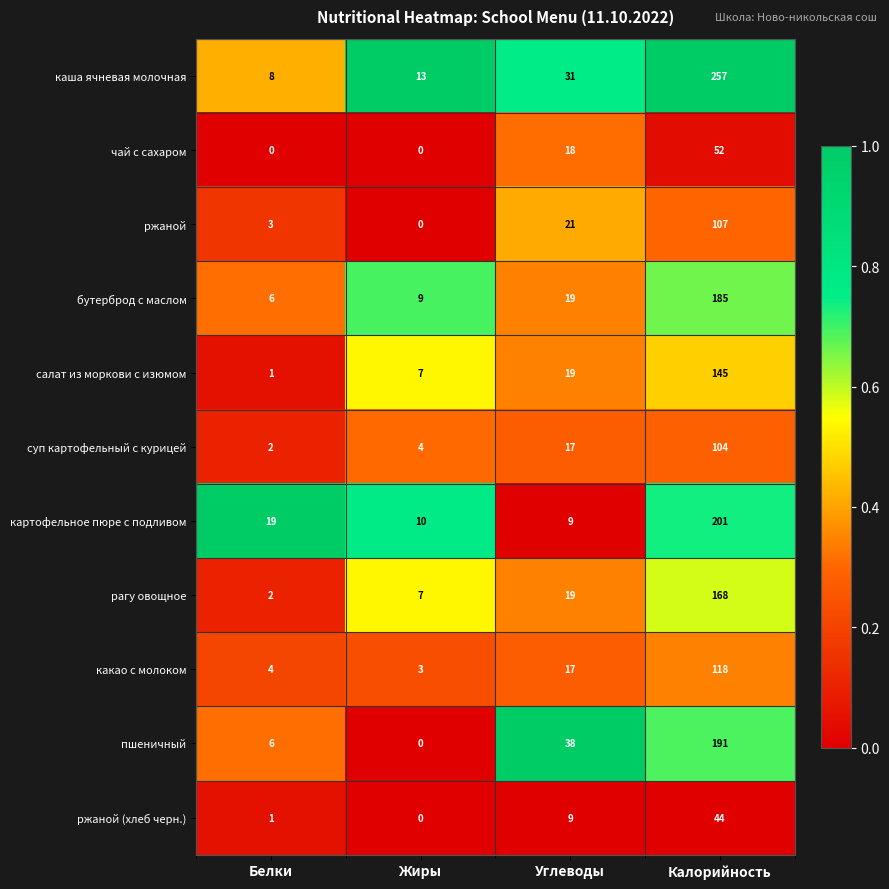

List the series in order of their peak value, lowest first.

ржаной (хлеб черн.), чай с сахаром, суп картофельный с курицей, ржаной, какао с молоком, салат из моркови с изюмом, рагу овощное, бутерброд с маслом, пшеничный, картофельное пюре с подливом, каша ячневая молочная